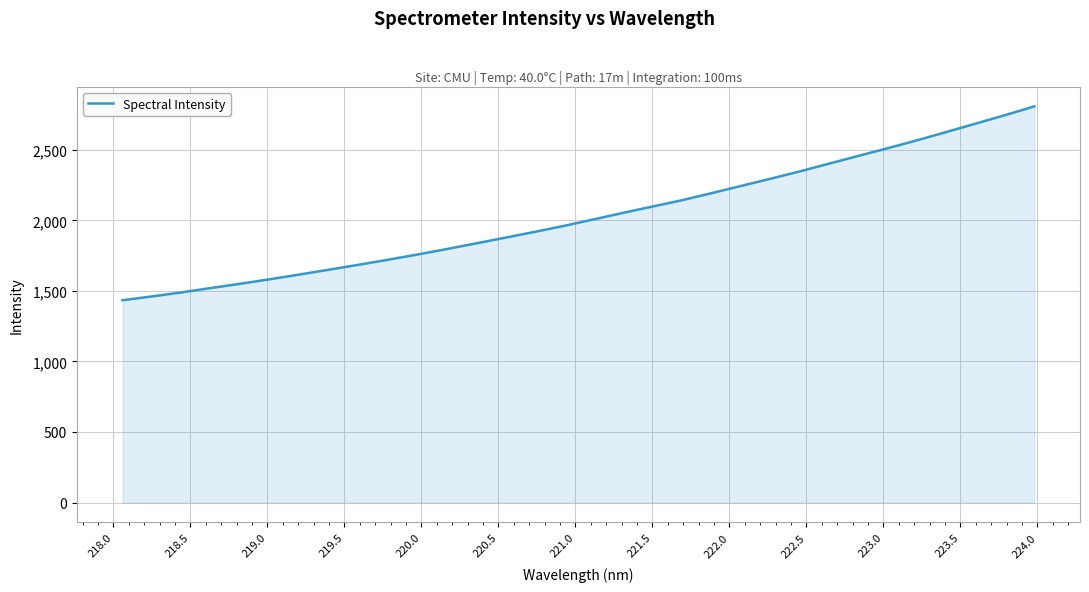

What is the average value?

2032.7